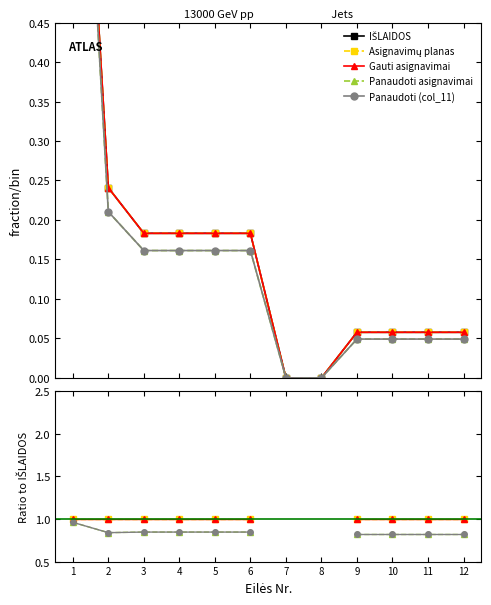

Does the chart display data point markers on the line(s)?

Yes